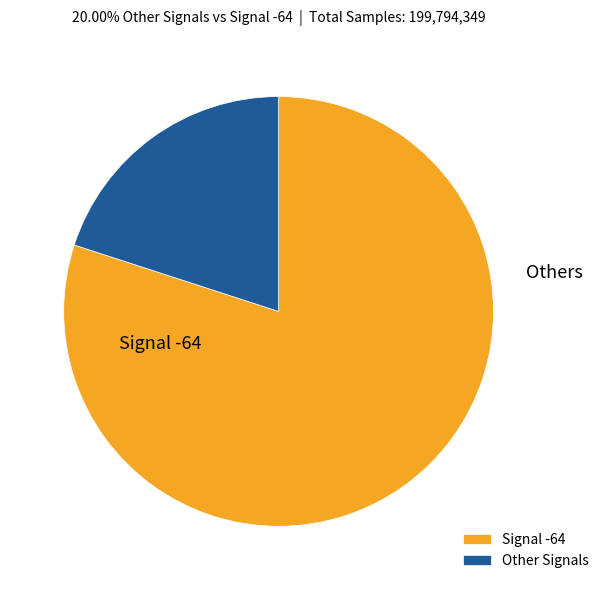

Between Other Signals and Signal -64, which is larger?

Signal -64